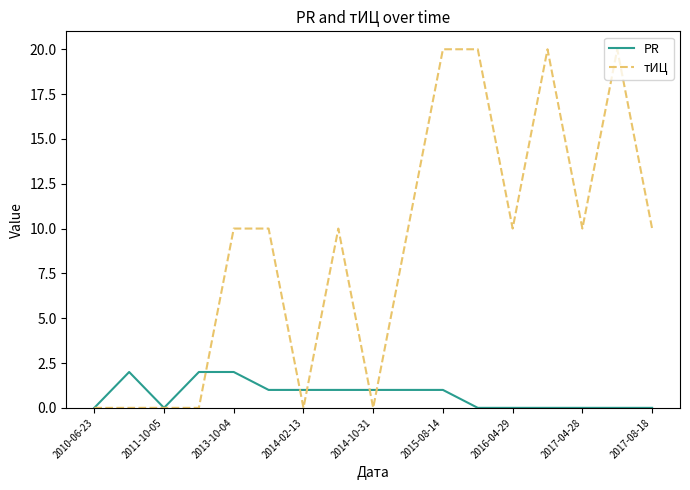

What are all the series names shown in the legend?

PR, тИЦ